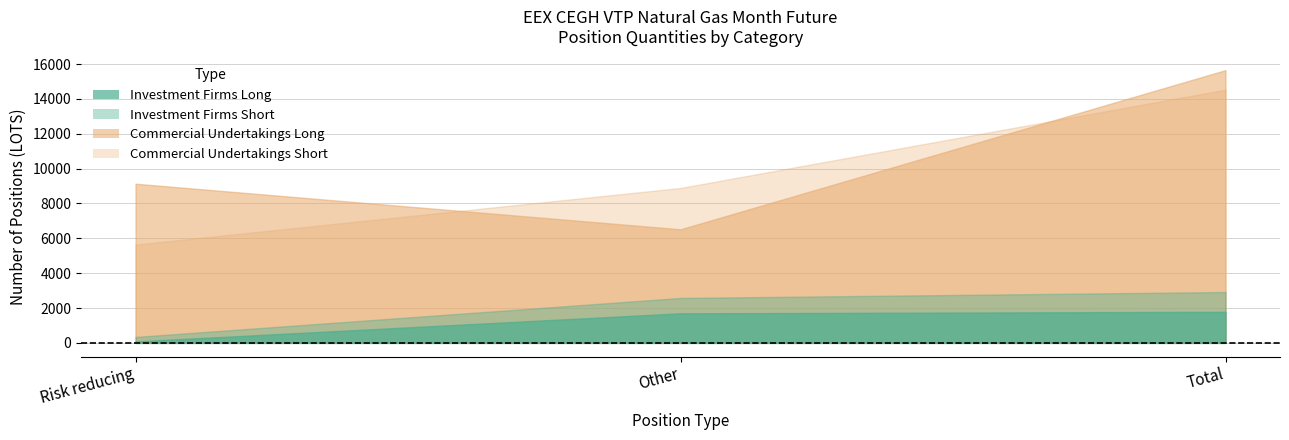

Which series has the largest total across all categories?

Commercial Undertakings Long